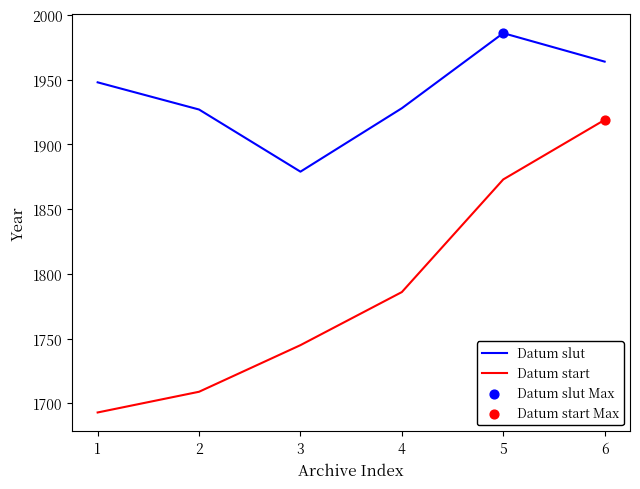

What is the difference between the highest and lowest values at 1?

255